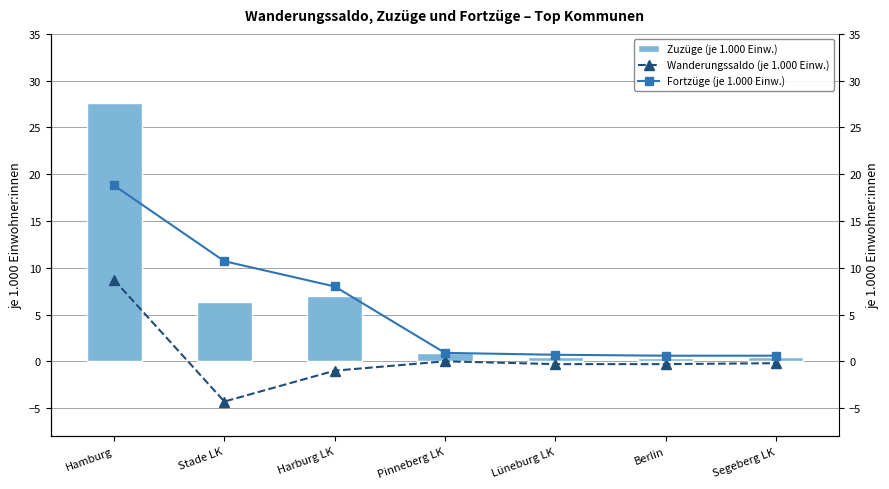

Is it true that Zuzüge (je 1.000 Einw.) equals 0.5 at Berlin?

False